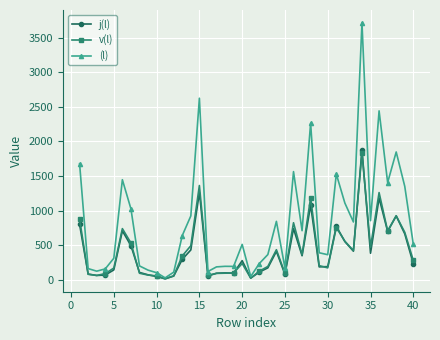

True or false: v(l) has more than 1 points higher than both neighbors.

True